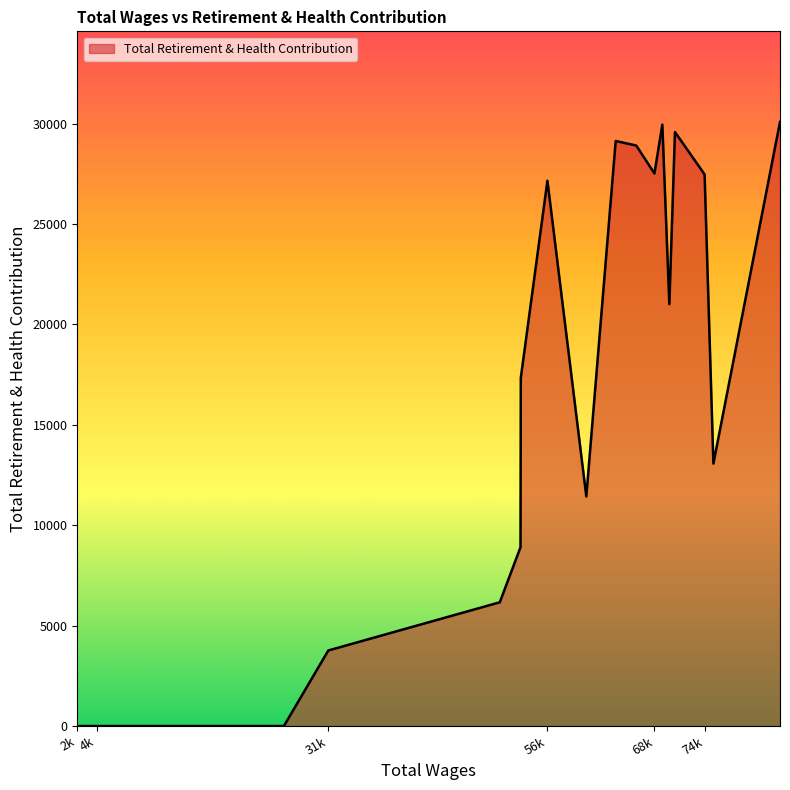

What is the maximum value shown in the chart?

30089